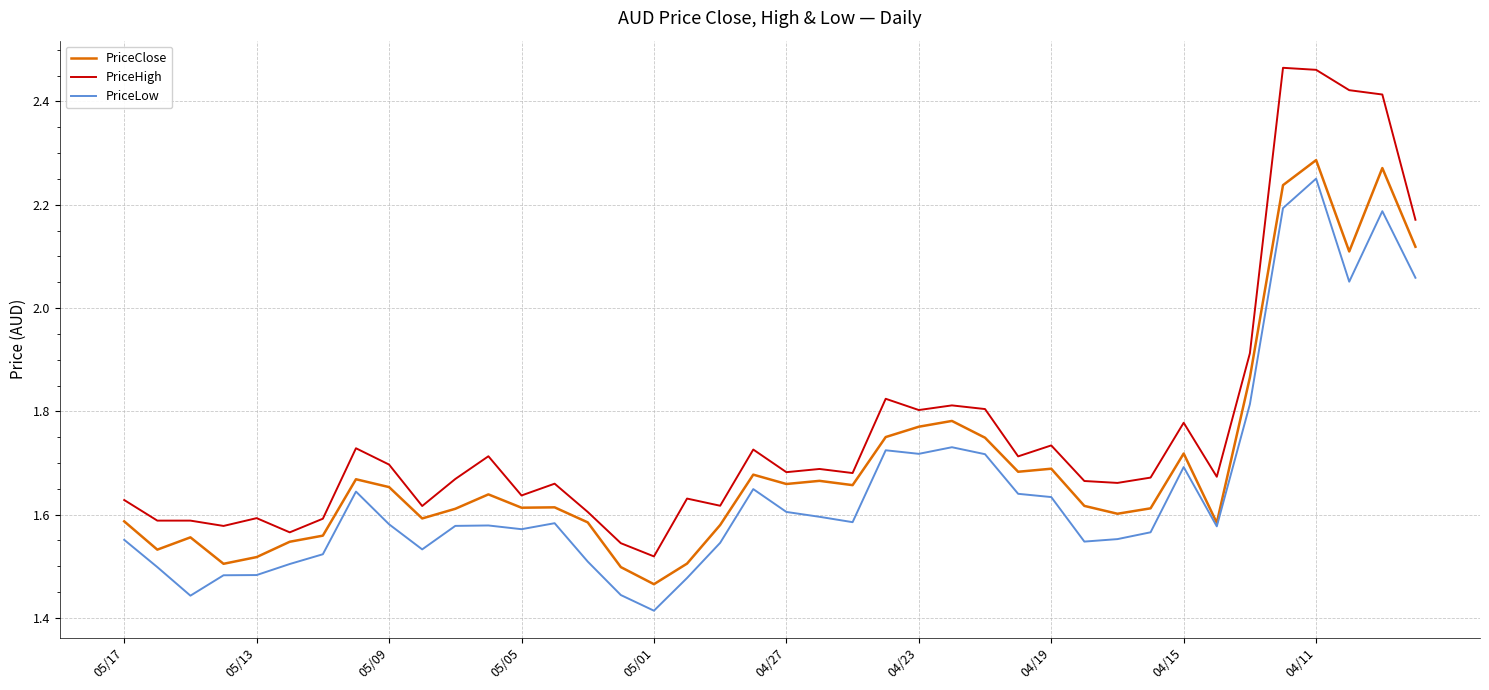

How many lines are shown in the chart?

3